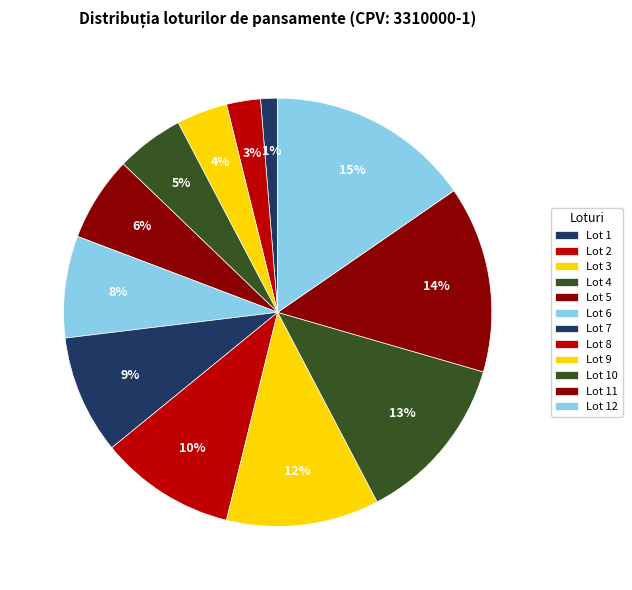

To the nearest percent, what percentage of the pie is Lot 10?

13%